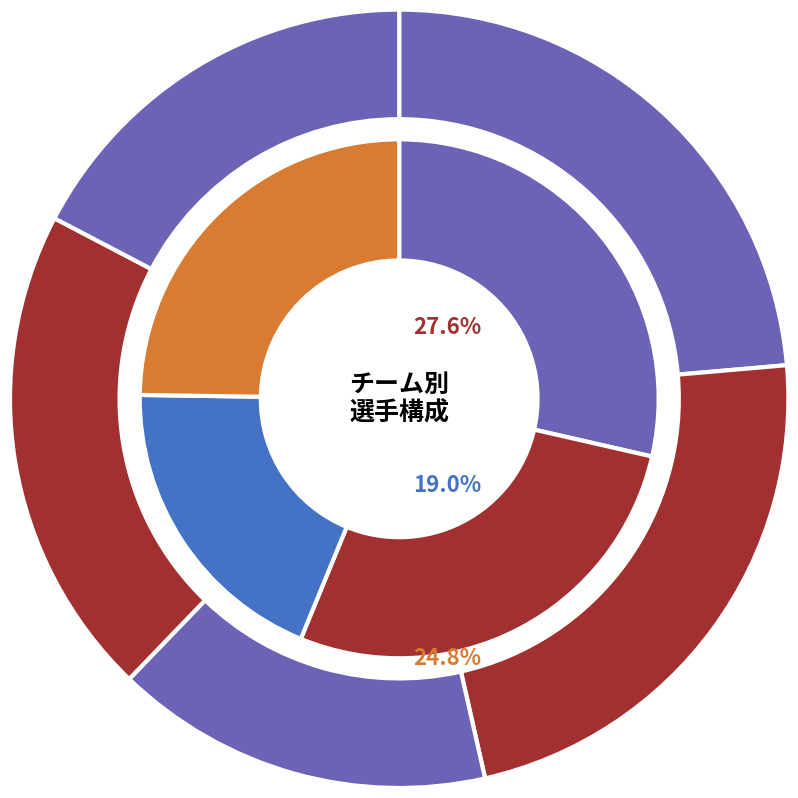

To the nearest percent, what percentage of the pie is 5?

15%